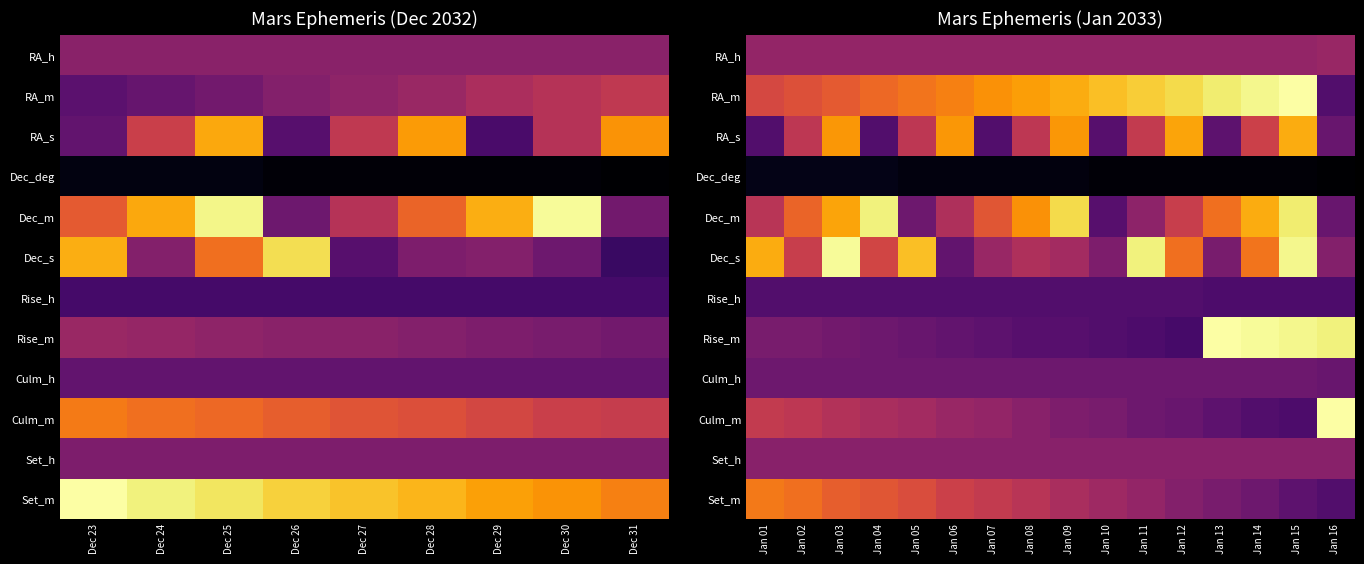

Which series has the widest spread of values?

Rise_m